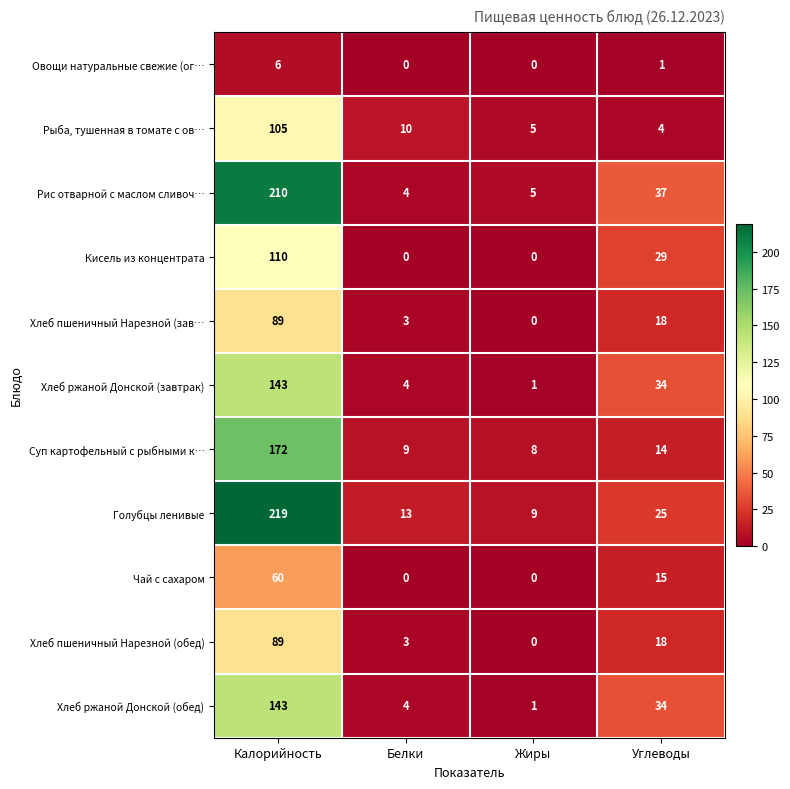

What value does the Рыба, тушенная в томате с ов… series have at Белки?

10